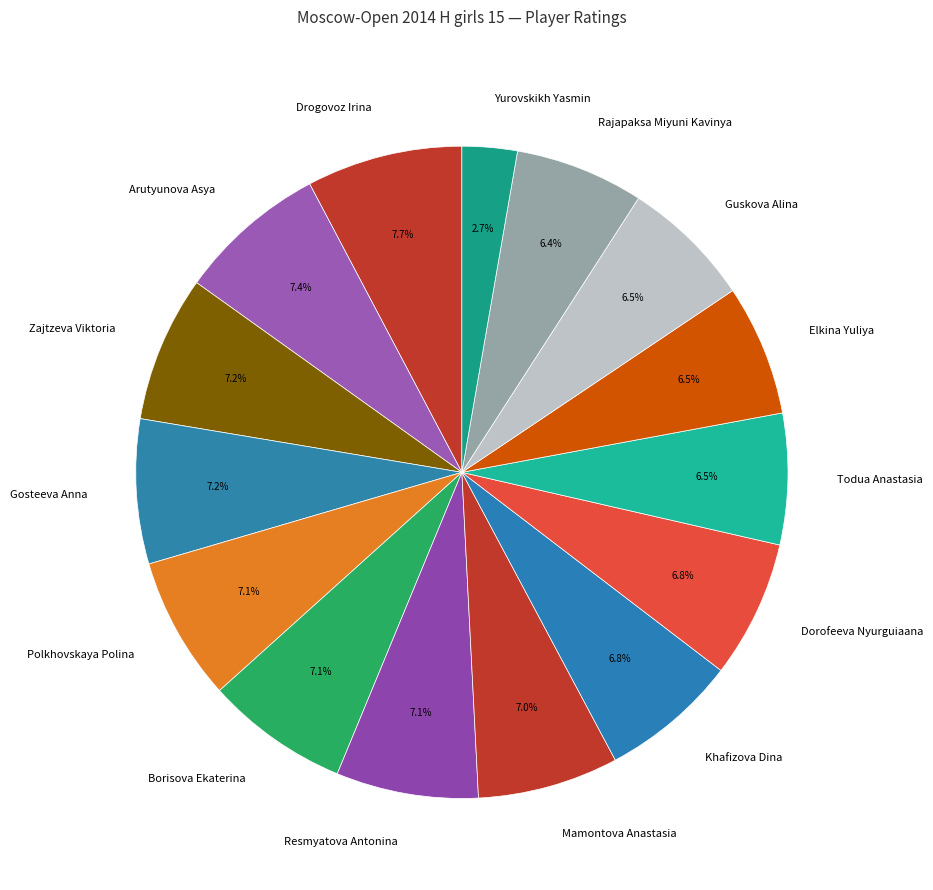

Combined, do Zajtzeva Viktoria and Guskova Alina account for over 50%?

No